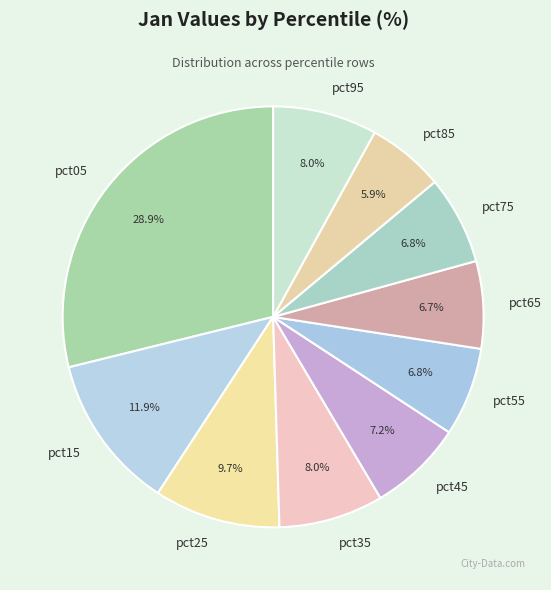

Is it true that pct75 is 7% of the pie?

True